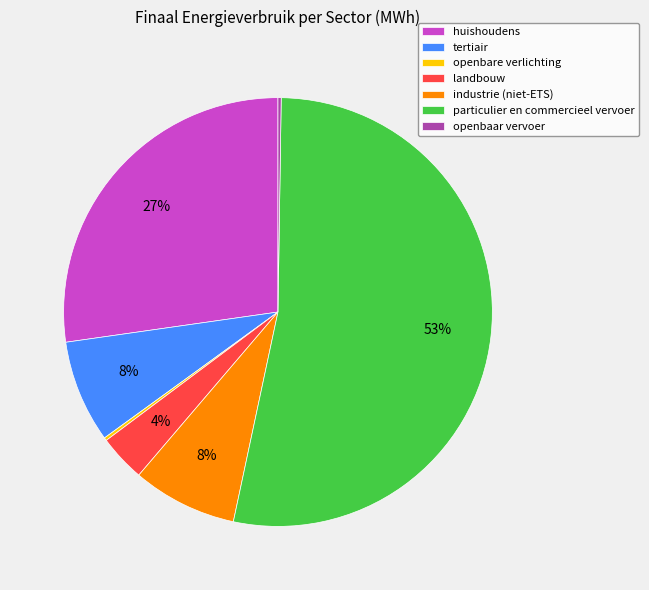

What is the ratio of the value at tertiair to the value at industrie (niet-ETS)?

1.0